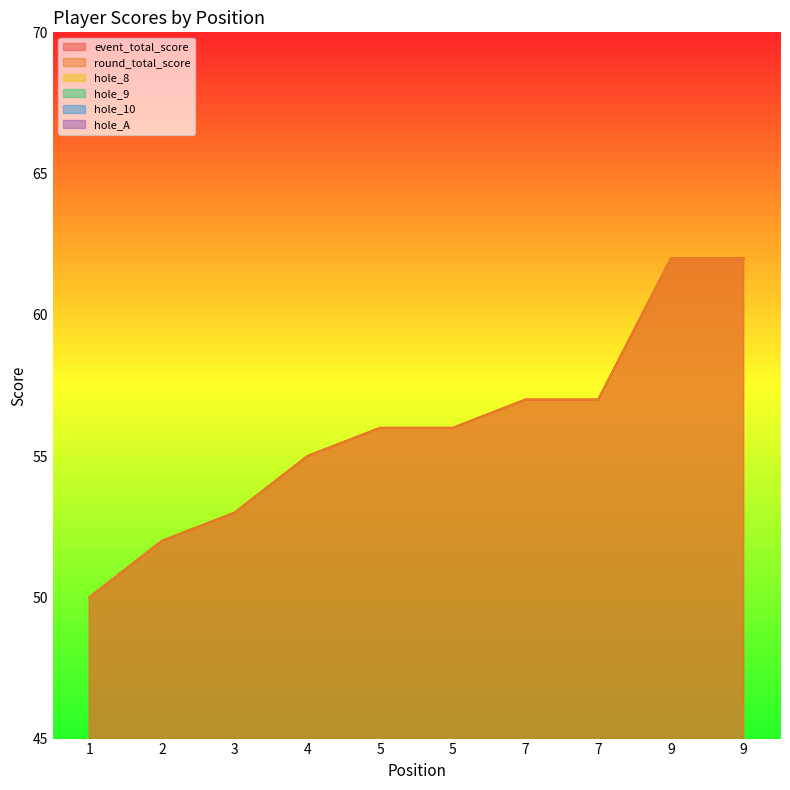

What are all the series names shown in the legend?

event_total_score, round_total_score, hole_8, hole_9, hole_10, hole_A